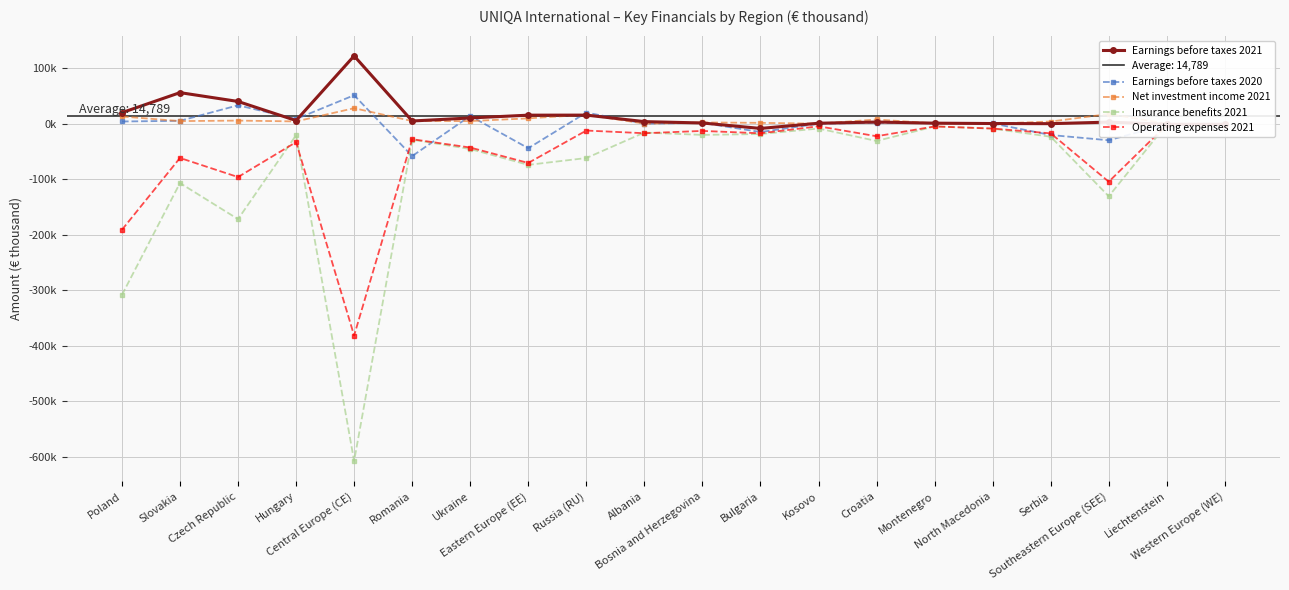

Does the chart display data point markers on the line(s)?

Yes